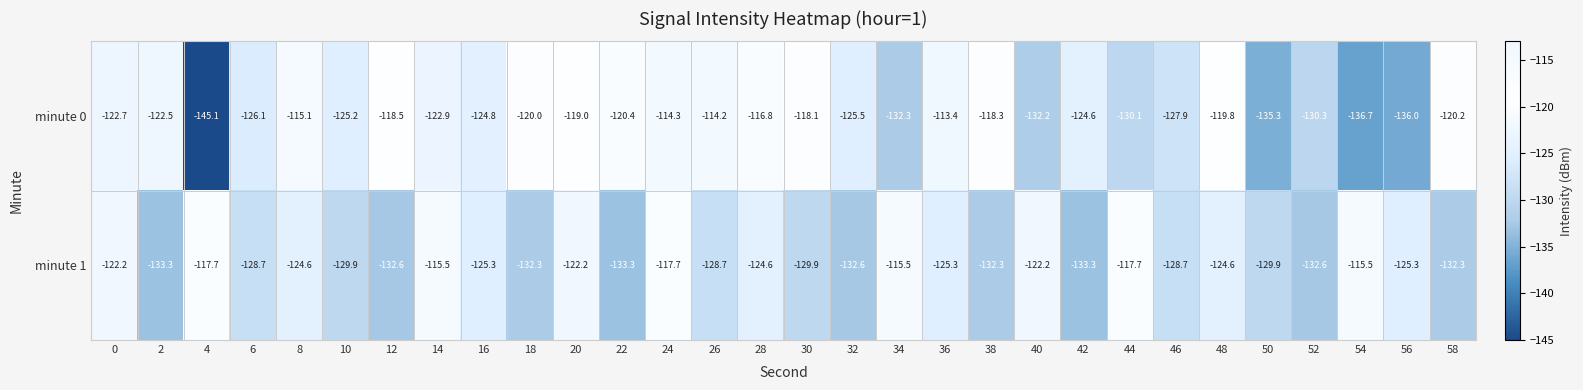

What is the difference between the maximum and minimum values in the minute 1 series?

17.8